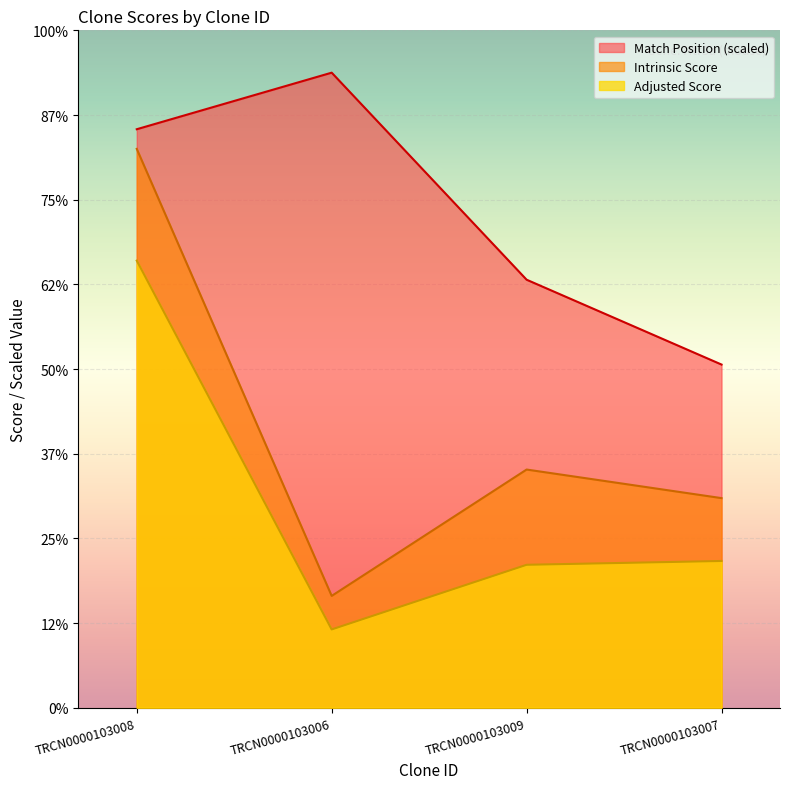

Which category has the lowest value across all series?

TRCN0000103006